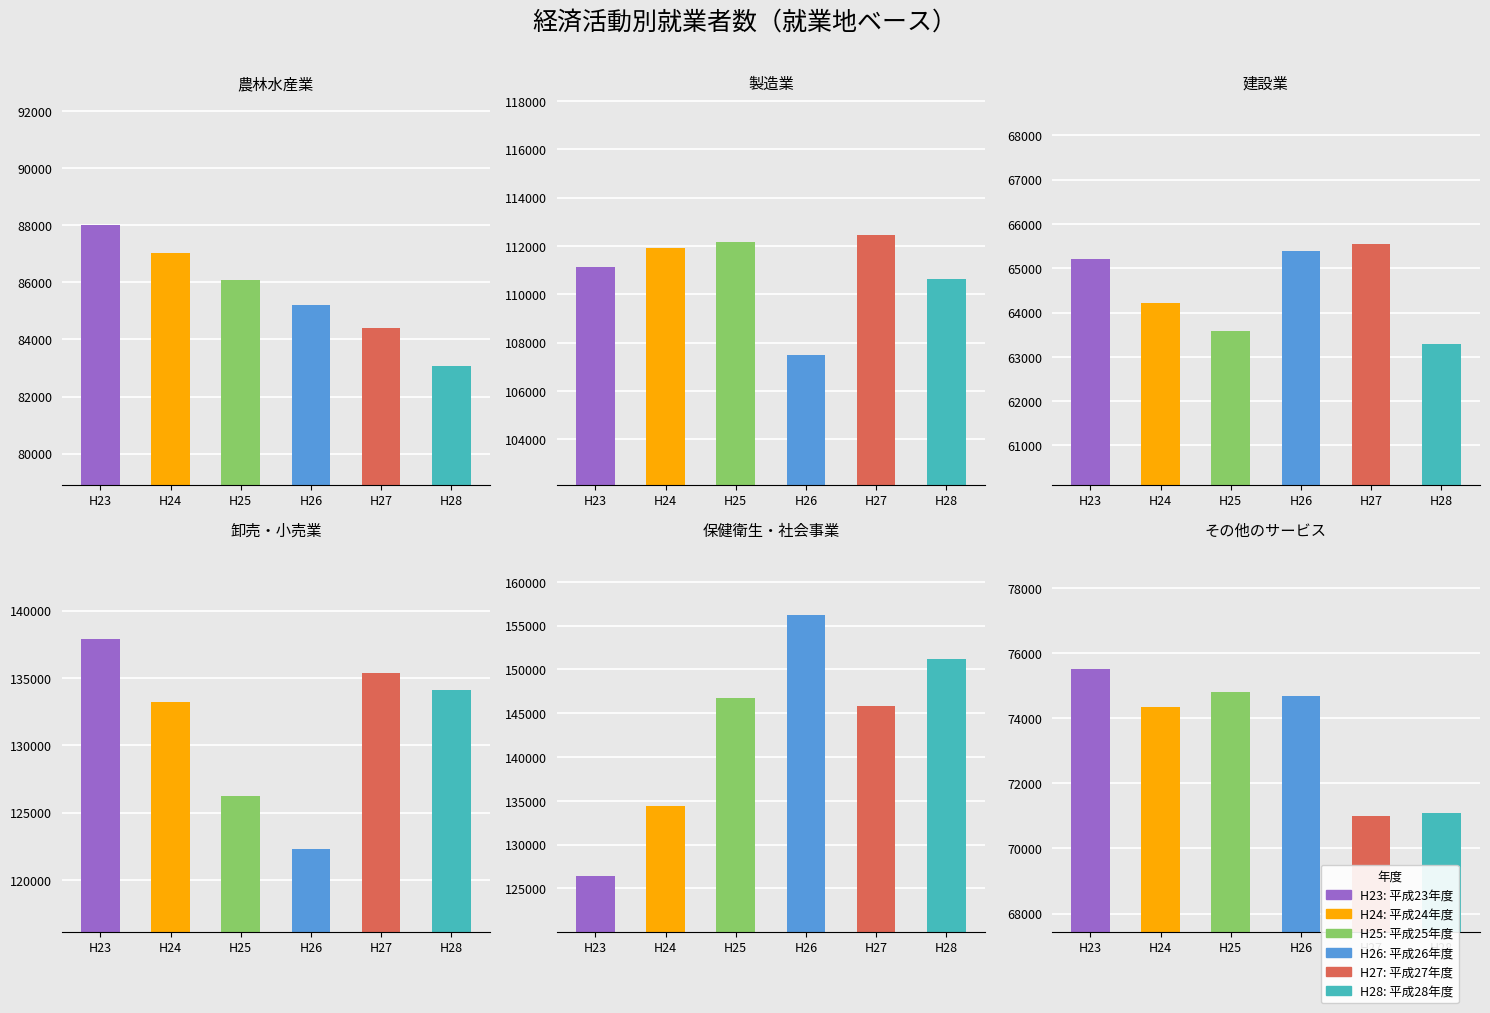

What is the sum of all 製造業 values?

665788.7